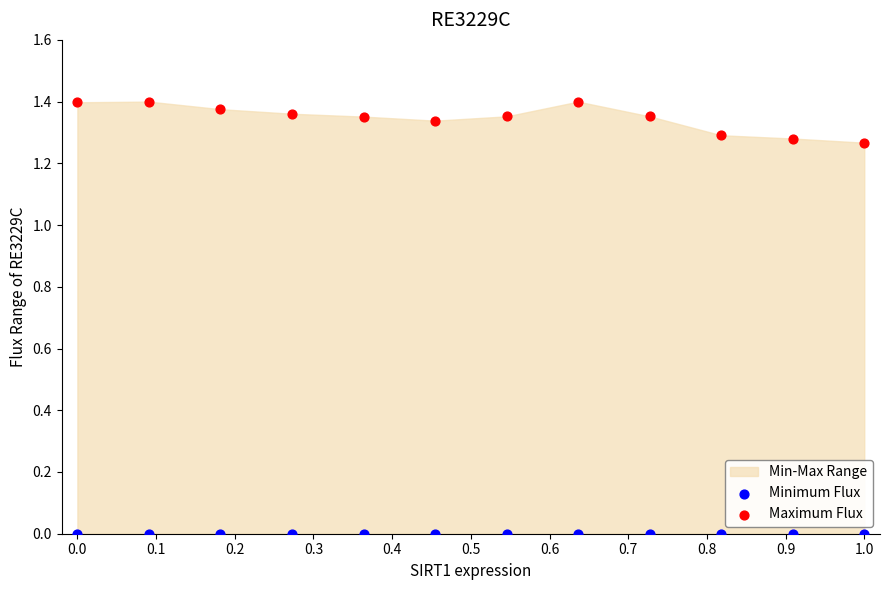

Which series contains the highest Y value?

Maximum Flux